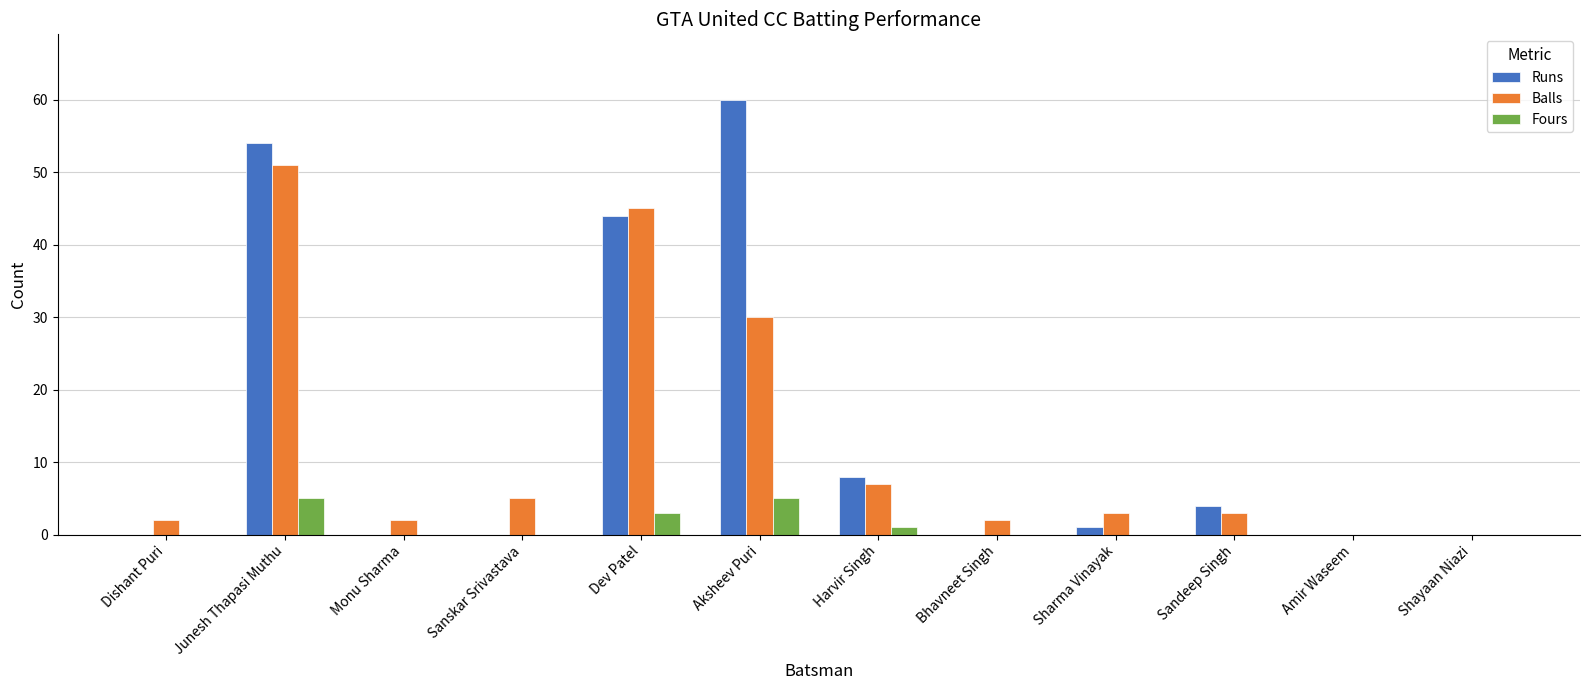

Which category has the highest value across all series?

Aksheev Puri